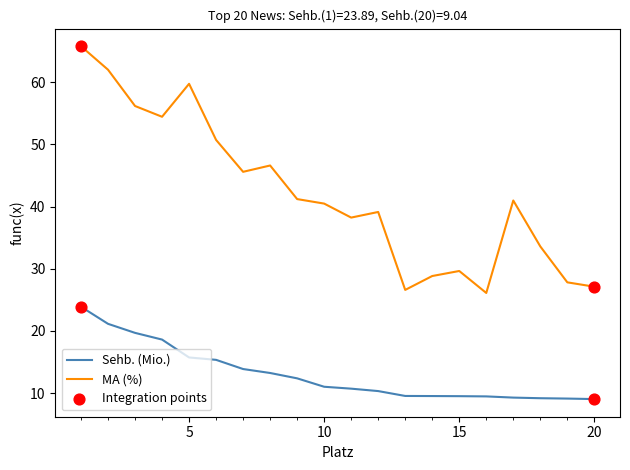

Which series has the widest spread of values?

MA (%)